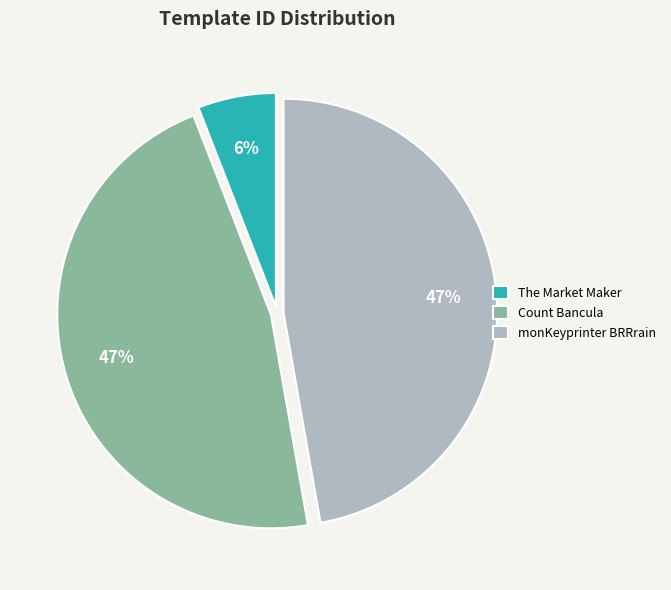

To the nearest percent, what is the average slice percentage?

33%